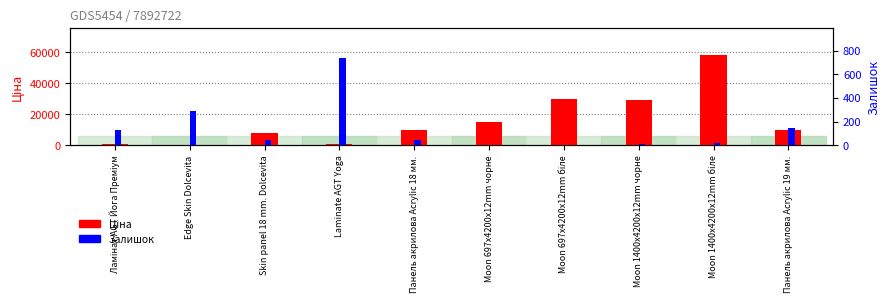

At which label is Залишок closest to 367?

Edge Skin Dolcevita